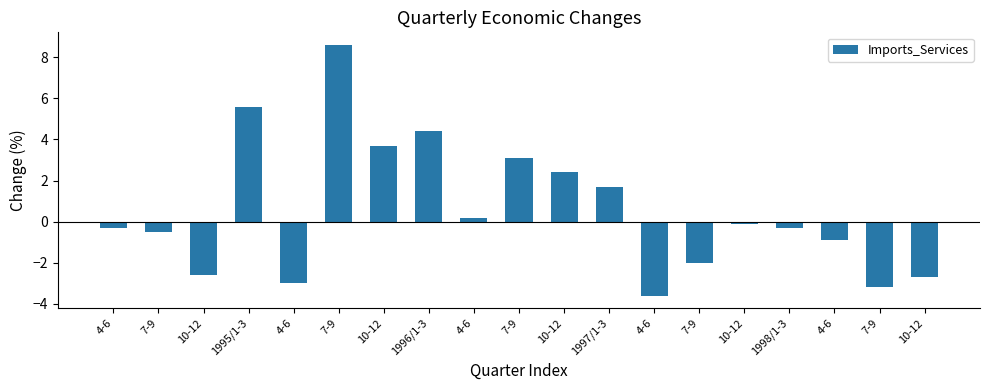

What is the value of the 3rd bar from the left?

-2.6